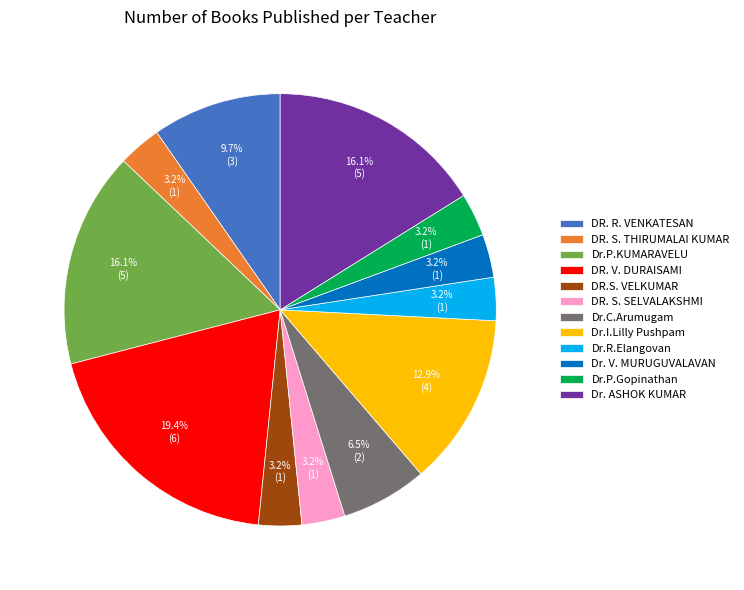

Does DR. S. THIRUMALAI KUMAR account for over 50% of the chart?

No